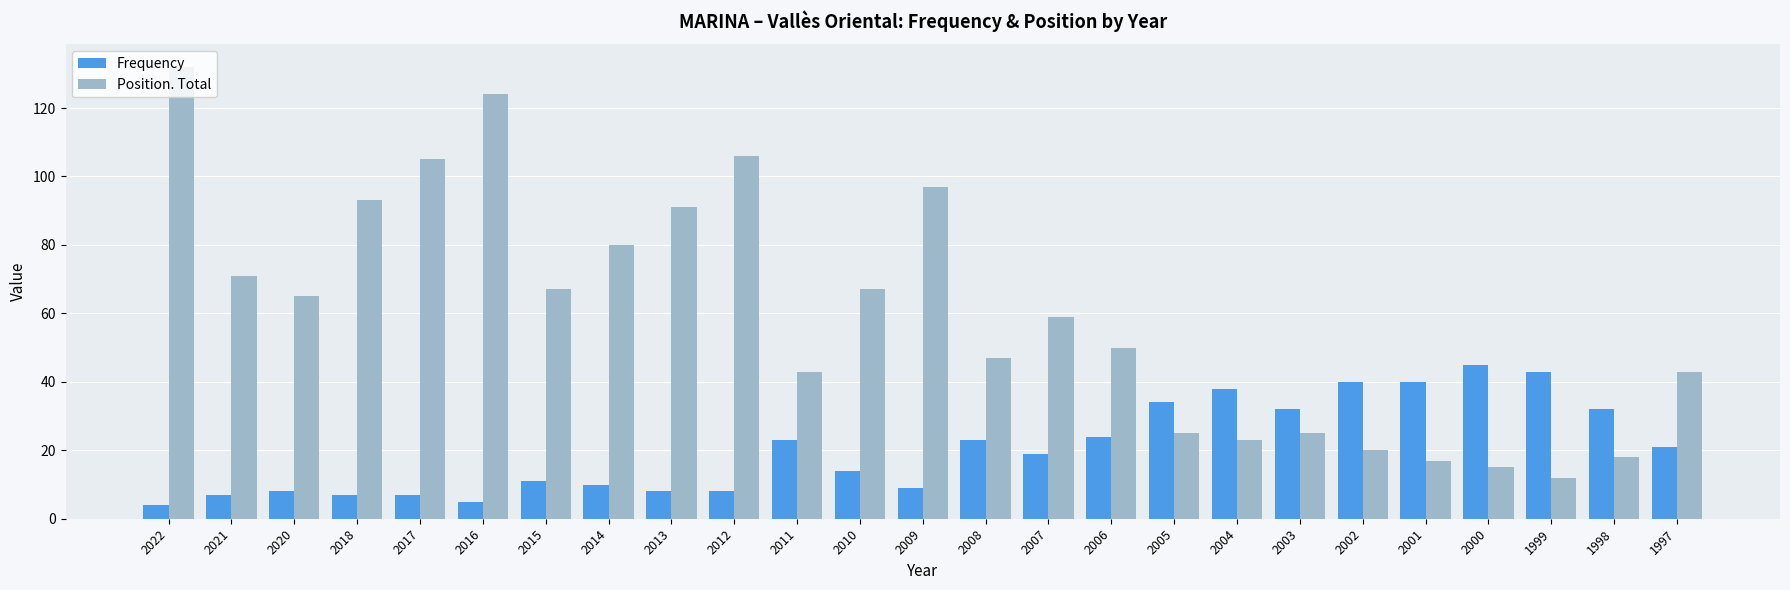

The value of Position. Total at 2010 is 102. True or false?

False